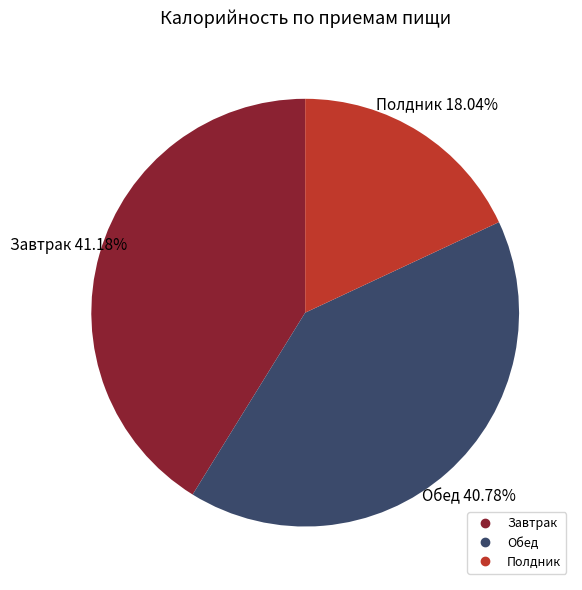

To the nearest percent, what portion does Полдник represent?

18%